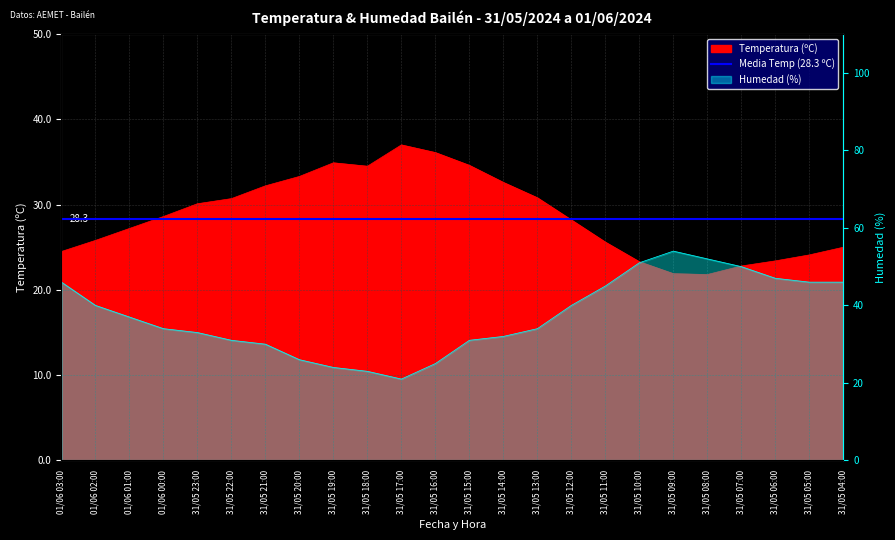

What position from the left is 31/05 21:00?

7